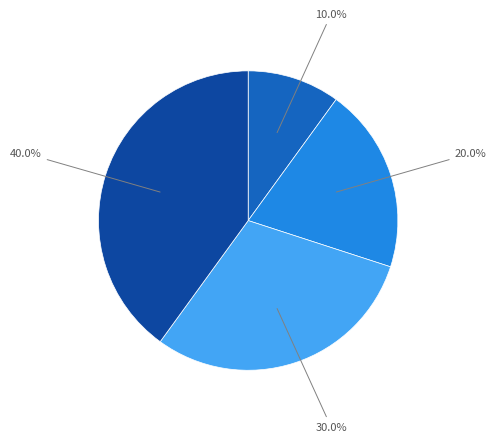

Does any single category account for the majority?

No